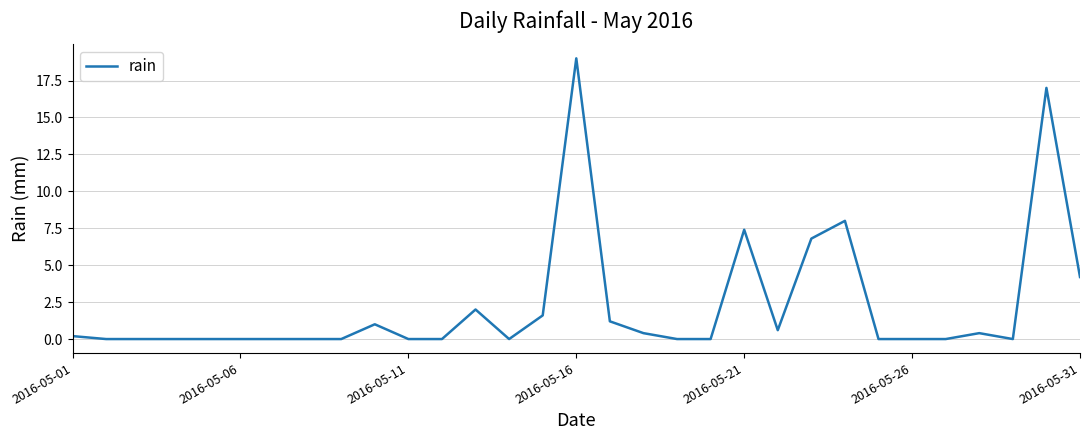

What is the greatest value displayed?

19.0